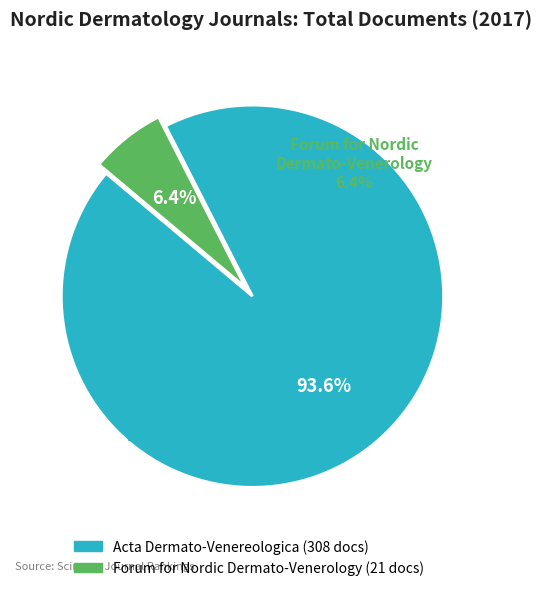

To the nearest percent, what is the difference between the largest and smallest slice percentages?

87%